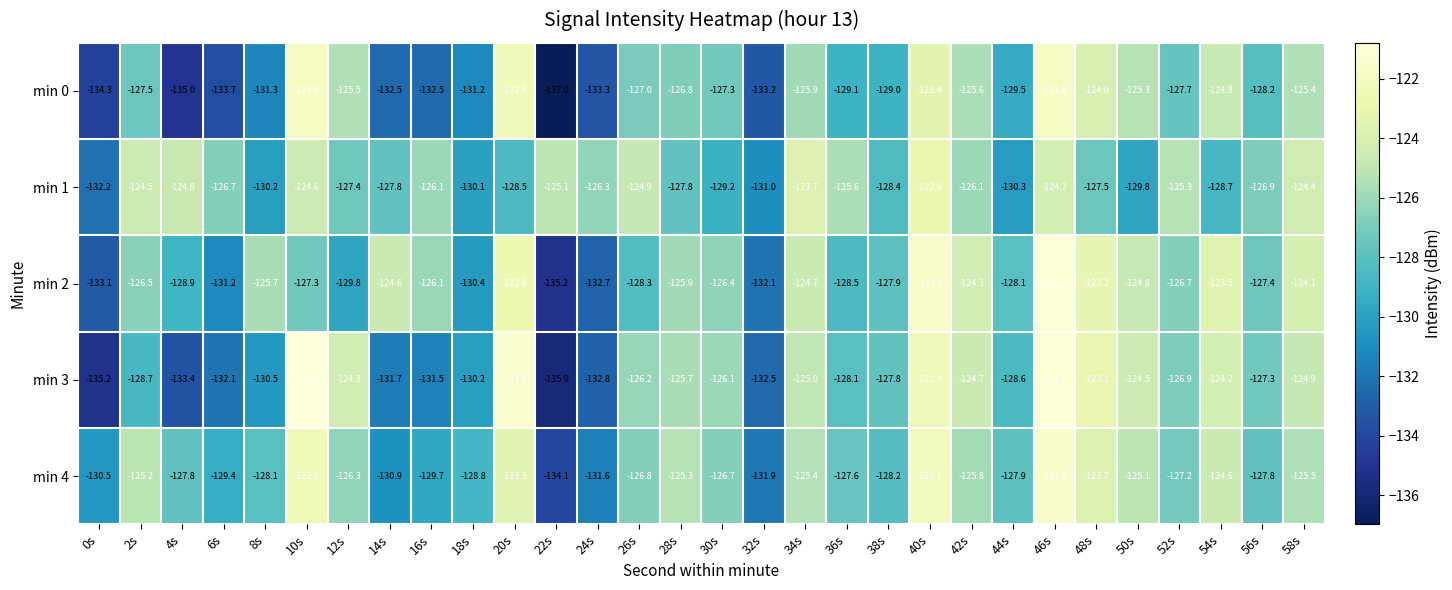

Where does the min 2 series first go above -126?

8s